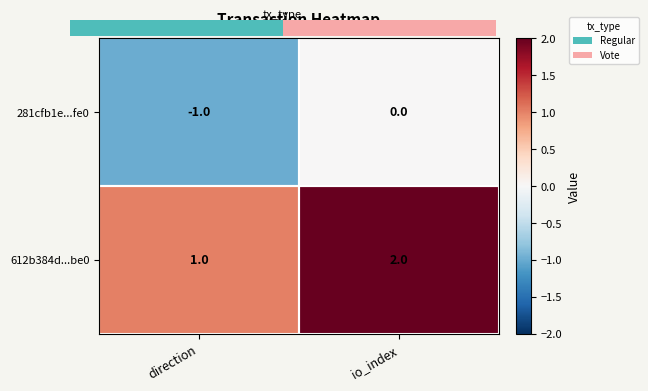

Rank the series by their average value, from highest to lowest.

612b384d...be0, 281cfb1e...fe0